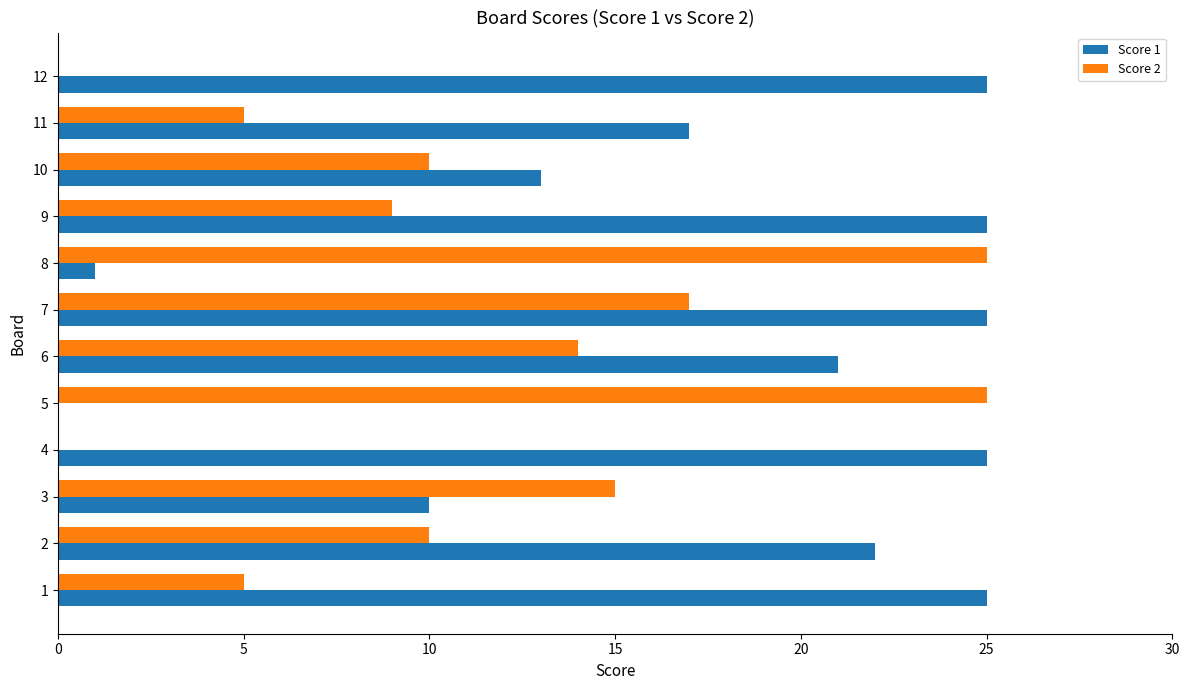

Between 9 and 12, which series saw the biggest shift?

Score 2